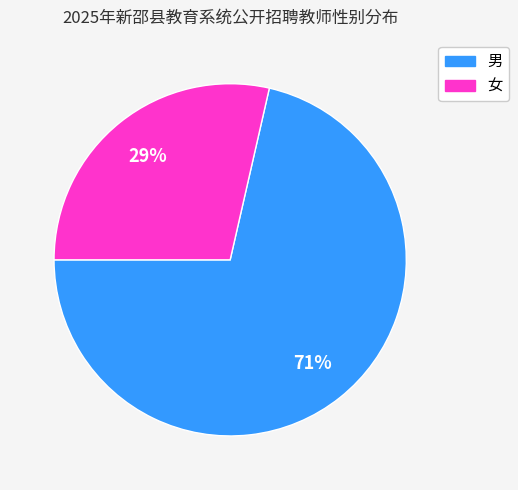

To the nearest percent, what is the combined percentage of 女 and 男?

100%